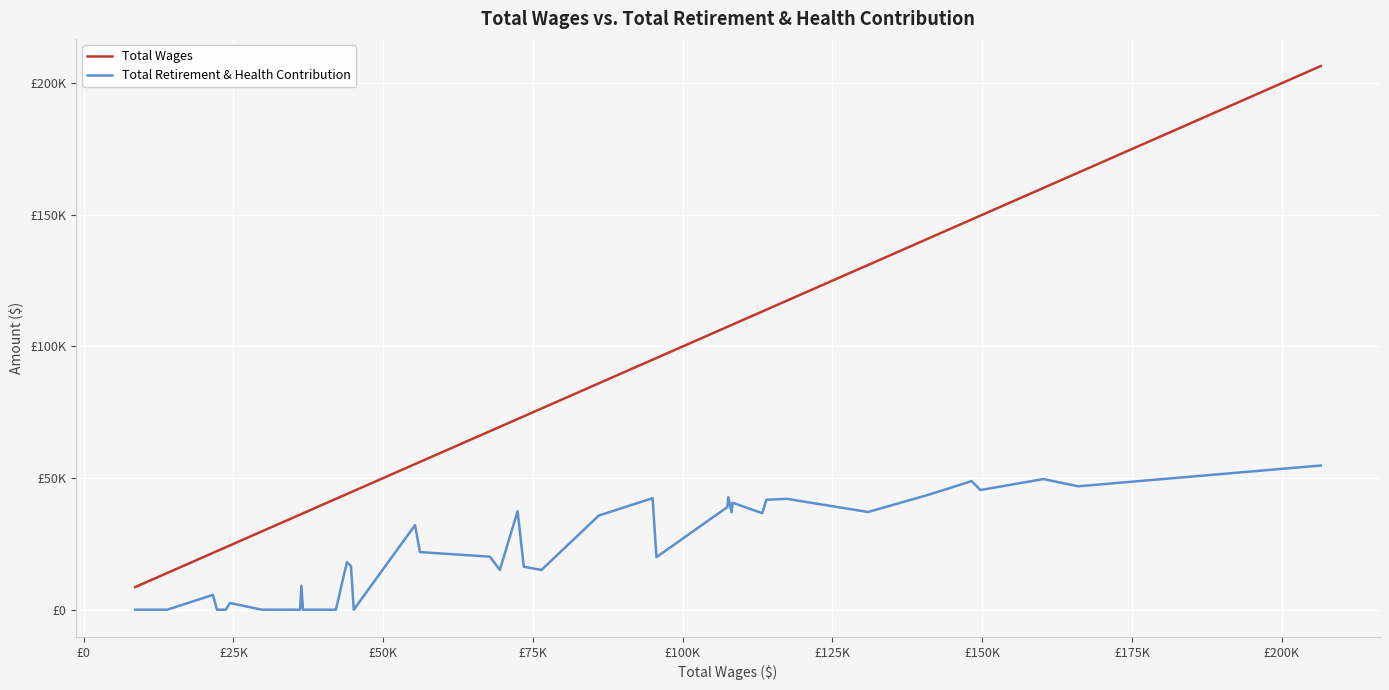

Is this an area chart (filled region under the line)?

No